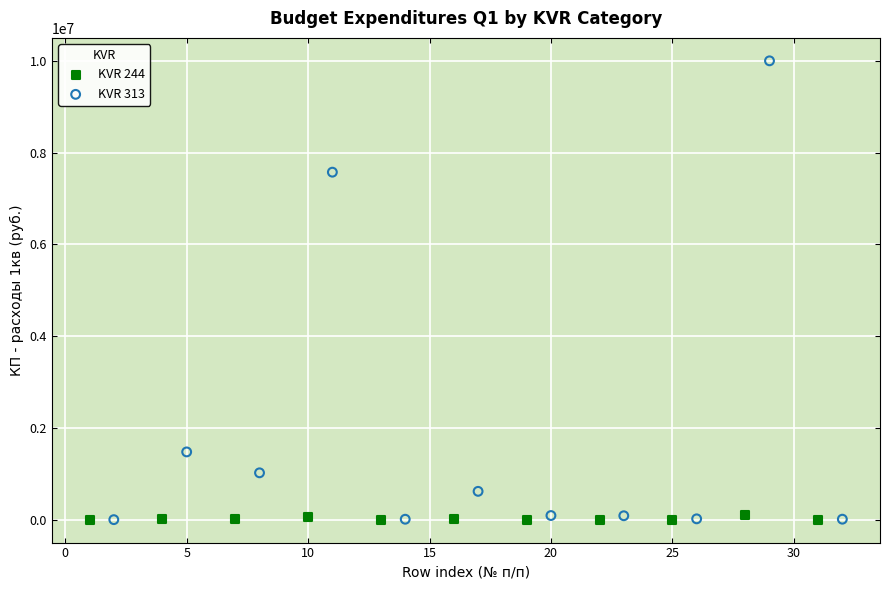

Which series has the widest spread of Y values?

KVR 313